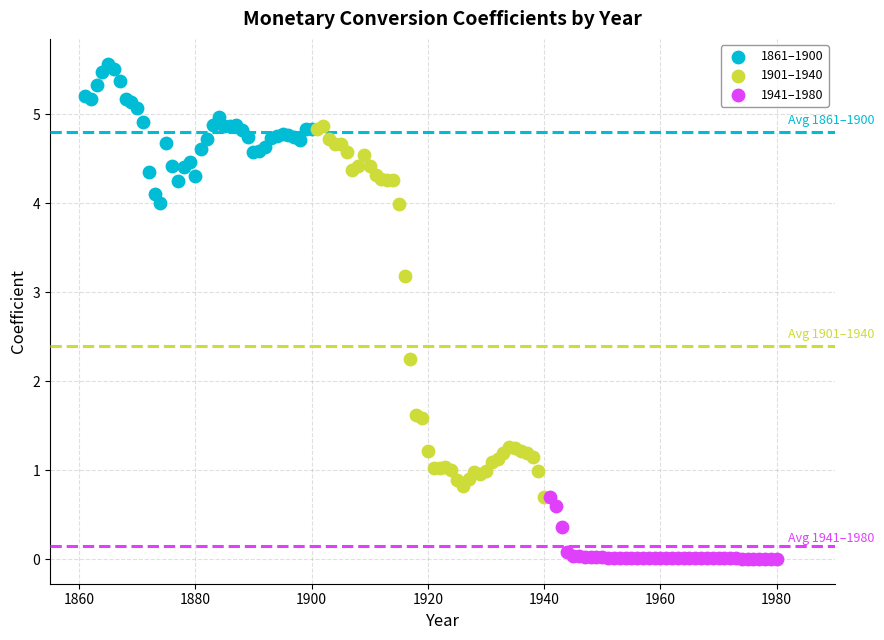

Which series contains the highest Y value?

1861–1900